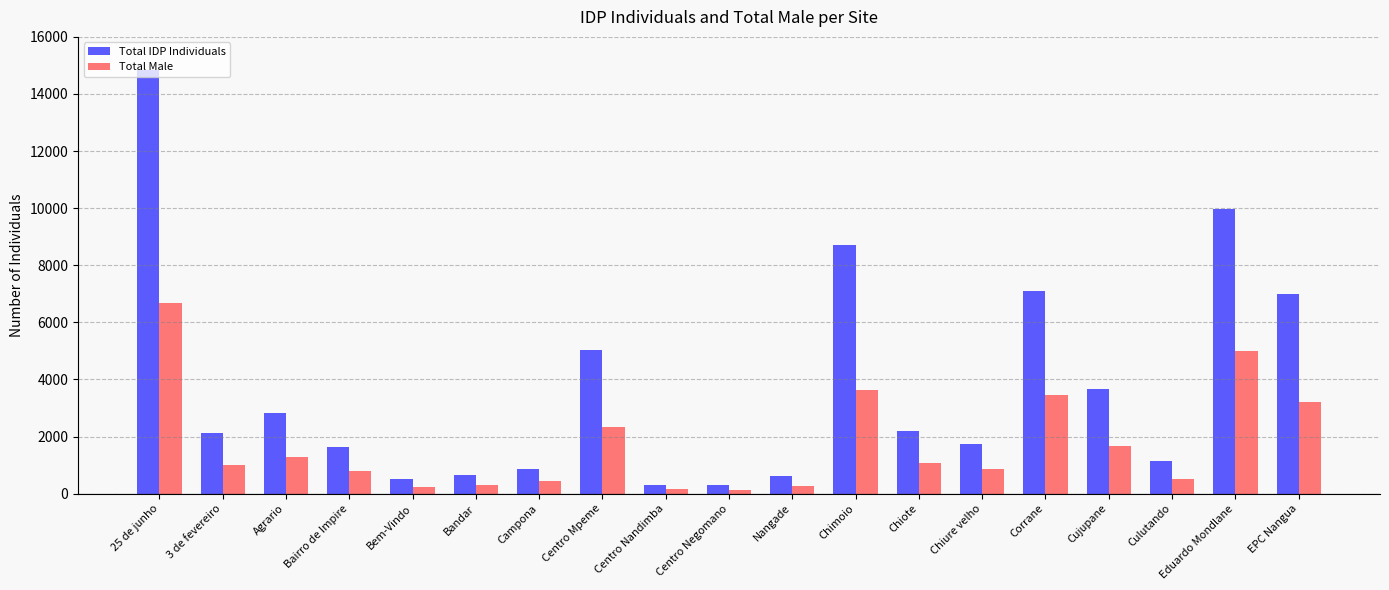

Between 3 de fevereiro and Cujupane, which series saw the biggest shift?

Total IDP Individuals